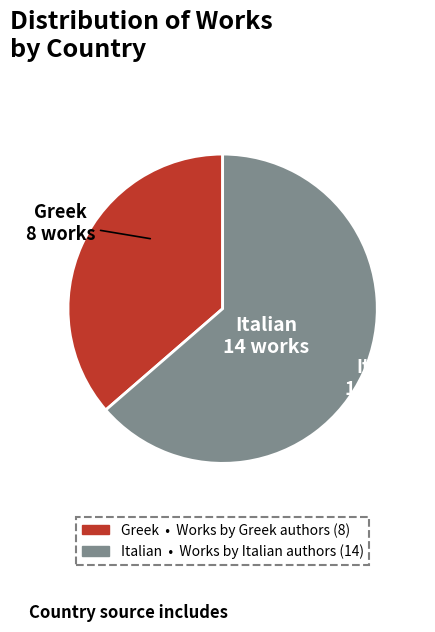

How many segments does this pie chart have?

2